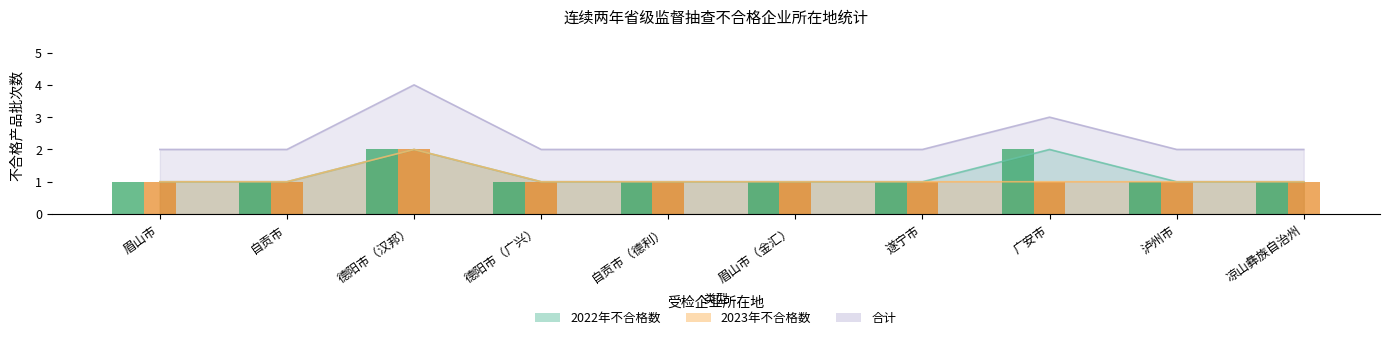

At 凉山彝族自治州, list the series in order from largest to smallest.

合计, 2022年不合格数, 2023年不合格数